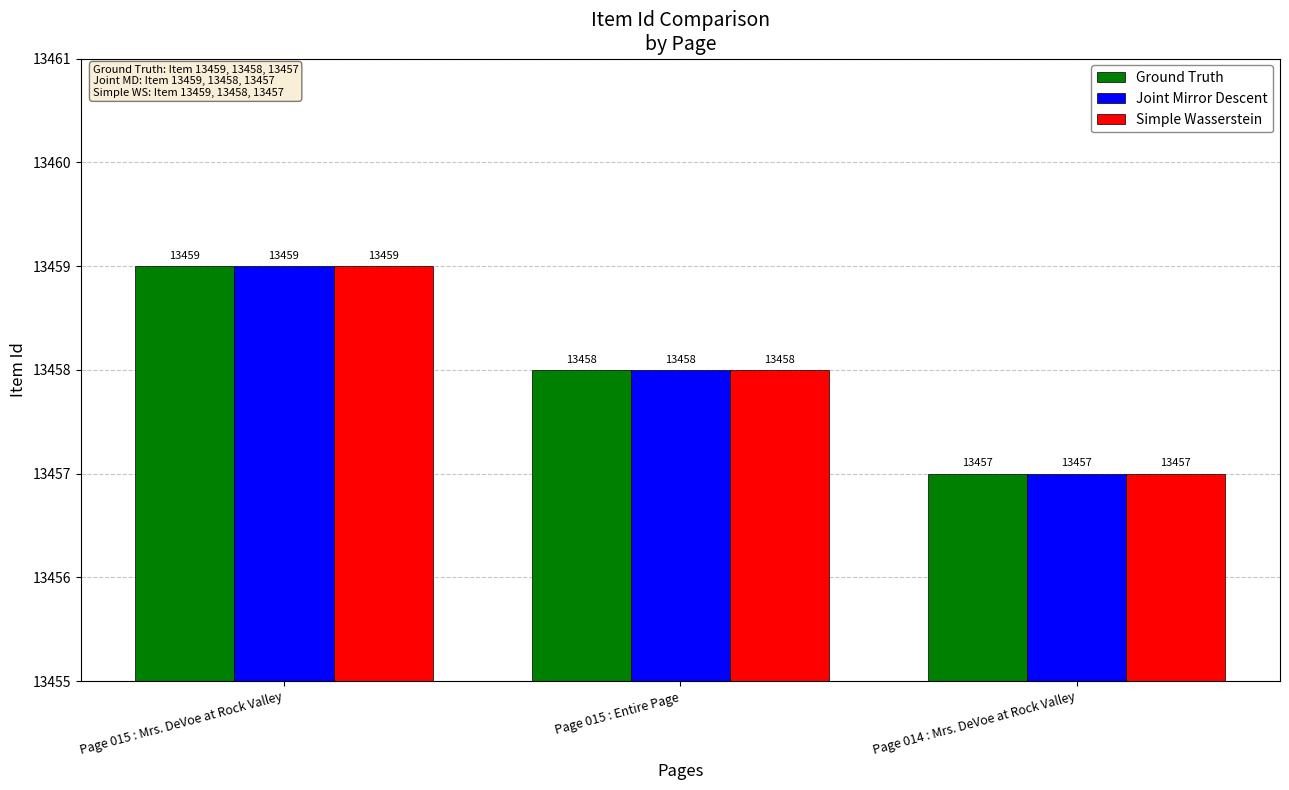

What is the total value across all series at Page 014 : Mrs. DeVoe at Rock Valley?

40371